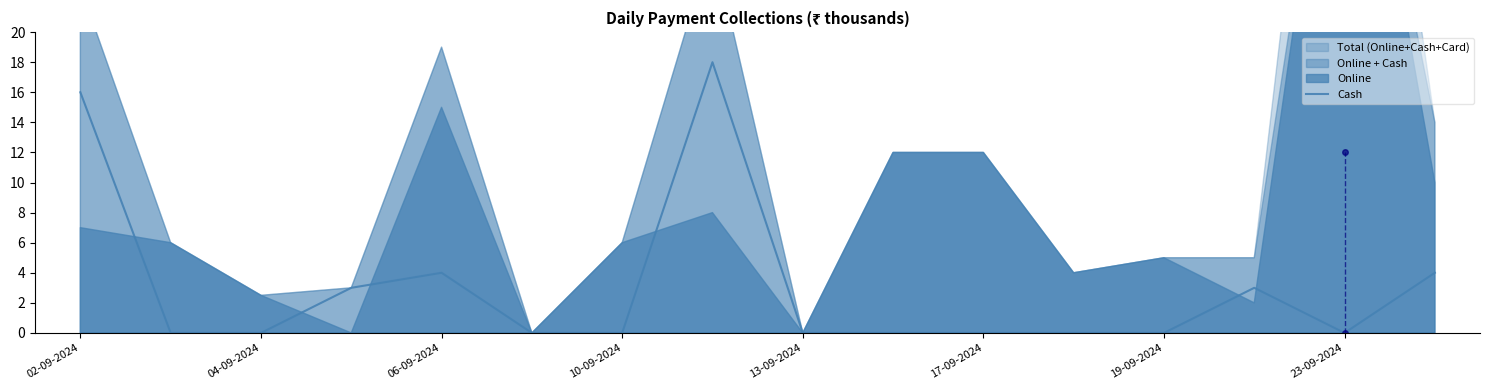

The value of Cash at 04-09-2024 is -9.2. True or false?

False